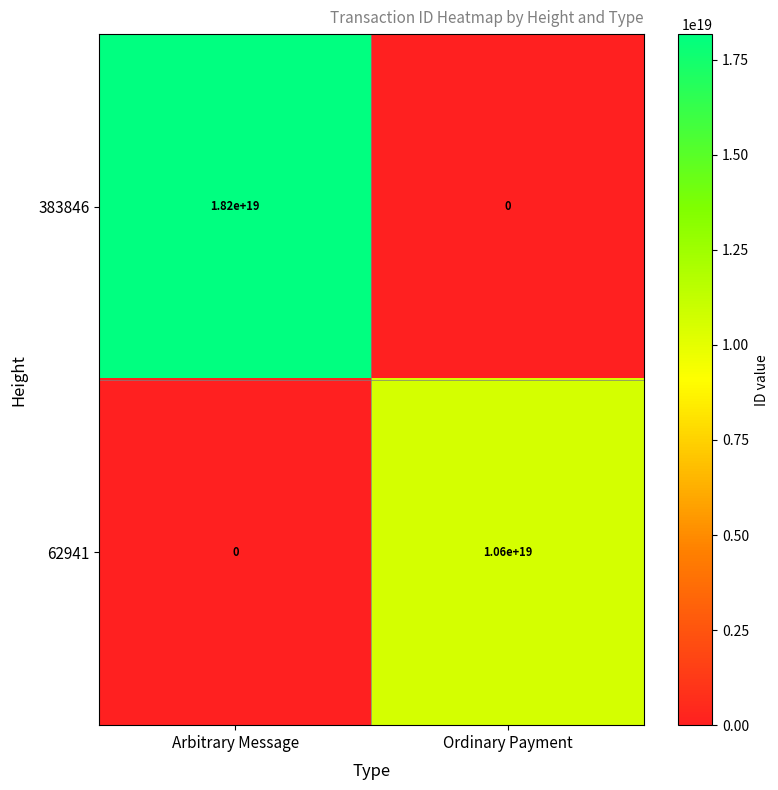

At which label does 383846 reach its peak?

Arbitrary Message